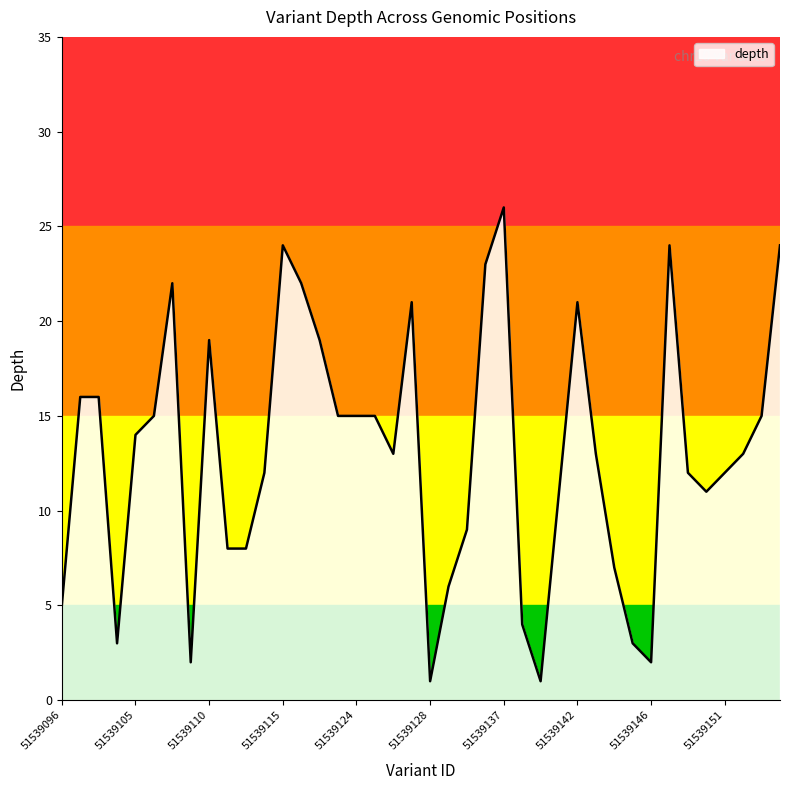

What is the maximum value shown in the chart?

26